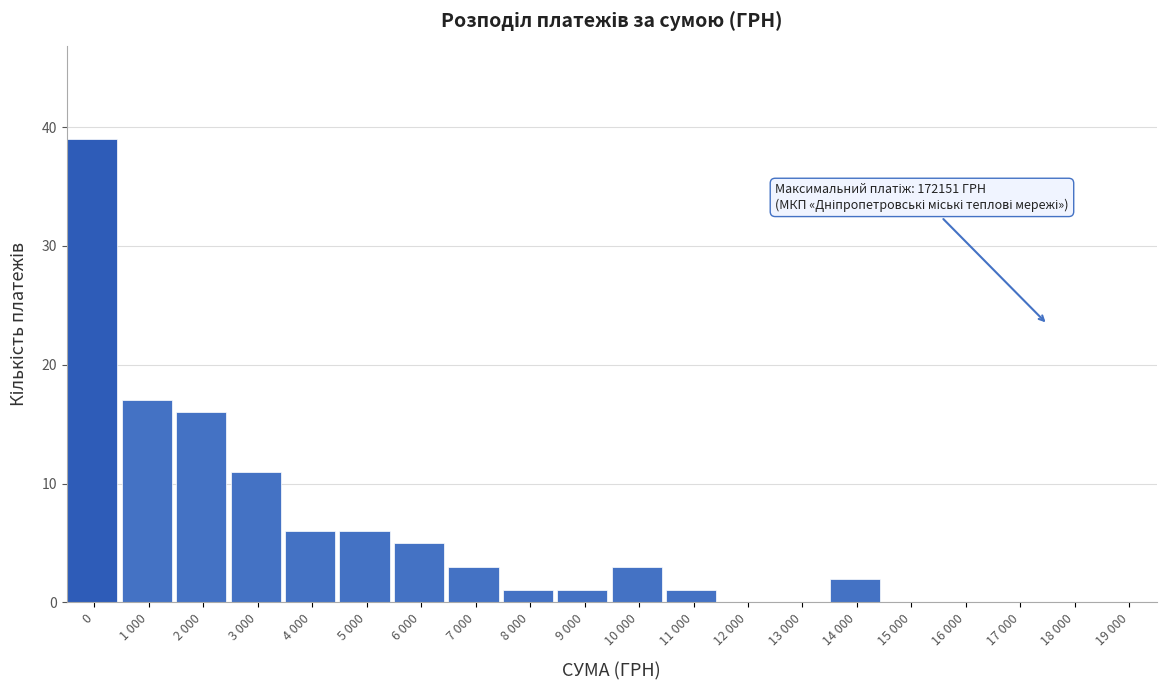

Reading left to right, what are all the values shown in this chart?

0=39	1 000=17	2 000=16	3 000=11	4 000=6	5 000=6	6 000=5	7 000=3	8 000=1	9 000=1	10 000=3	11 000=1	12 000=0	13 000=0	14 000=2	15 000=0	16 000=0	17 000=0	18 000=0	19 000=0